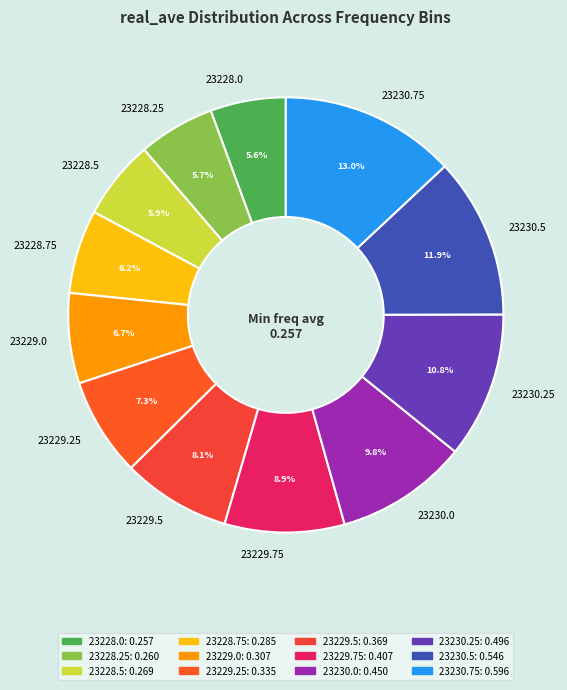

Is the sum of 23229.0 and 23230.5 greater than half?

No